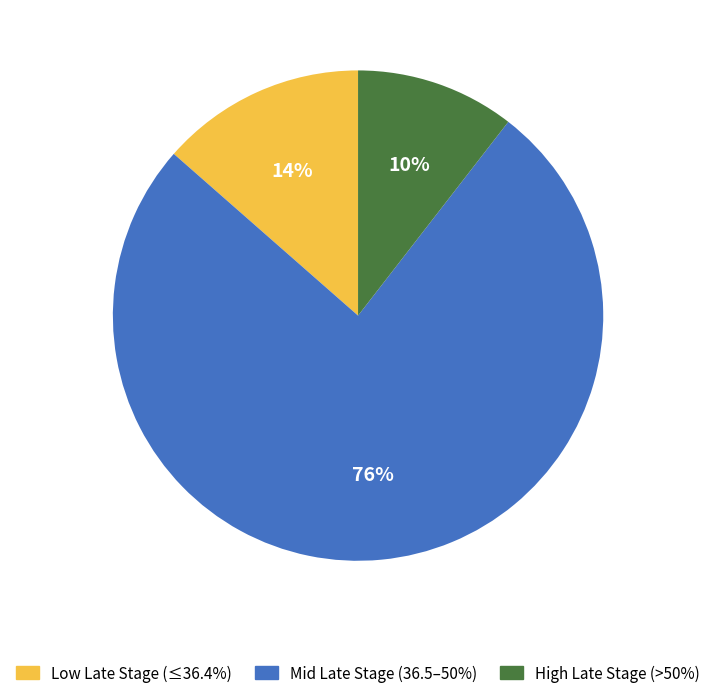

Which category has the smallest portion of the pie?

High Late Stage (>50%)